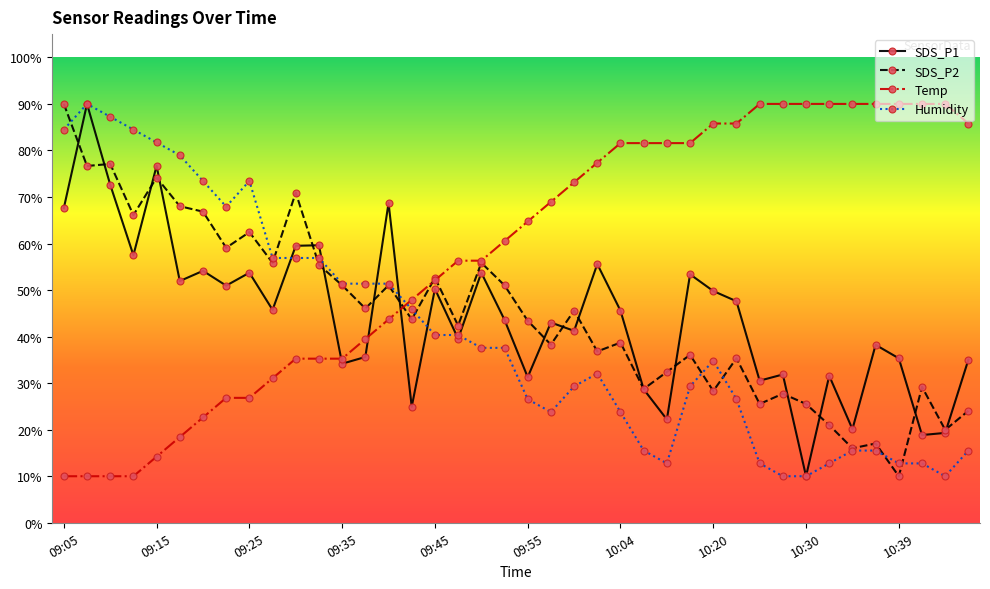

What is the highest value of the SDS_P1 series?

90.0